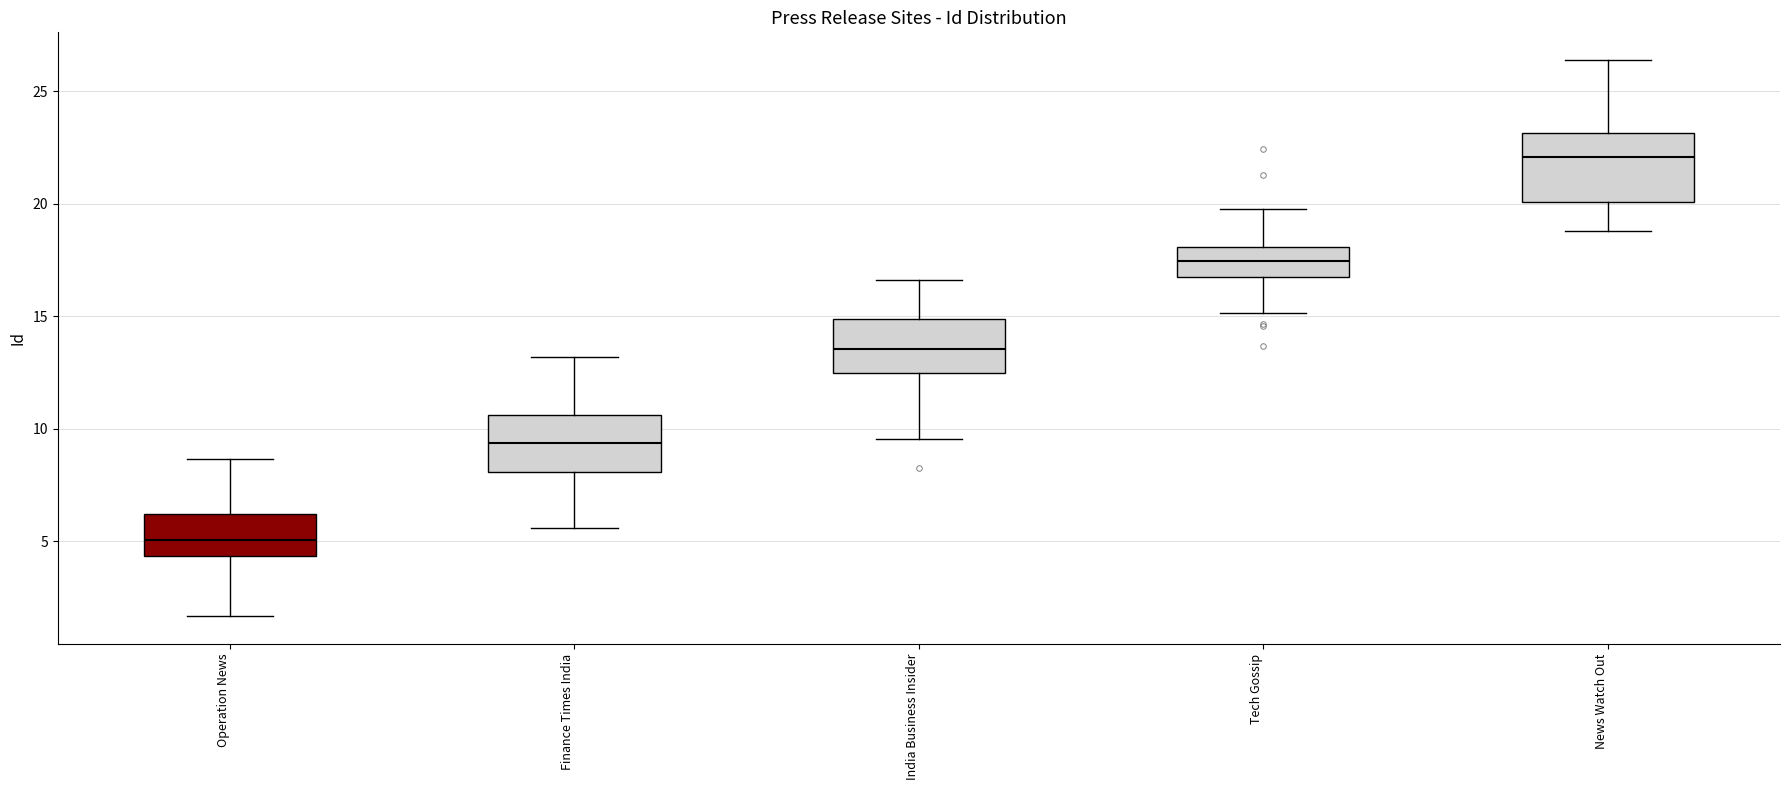

Reading left to right, read every box against the y-axis: the position of its median line, the range the box covers, and the ends of its whiskers. The values are not printed on the chart, so give them approximately, as read against the axis.

Operation News: median 5.0, box 4.5 to 6.0, whiskers 1.5 to 8.5
Finance Times India: median 9.5, box 8.0 to 10.5, whiskers 5.5 to 13.0
India Business Insider: median 13.5, box 12.5 to 15.0, whiskers 9.5 to 16.5
Tech Gossip: median 17.5, box 16.5 to 18.0, whiskers 15.0 to 20.0
News Watch Out: median 22.0, box 20.0 to 23.0, whiskers 19.0 to 26.5